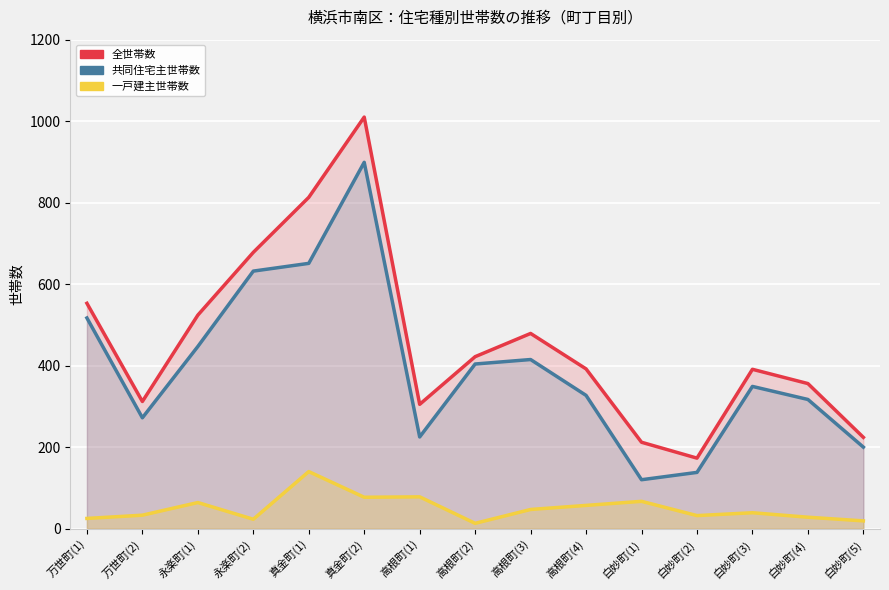

At how many categories does at least one series exceed 828?

1